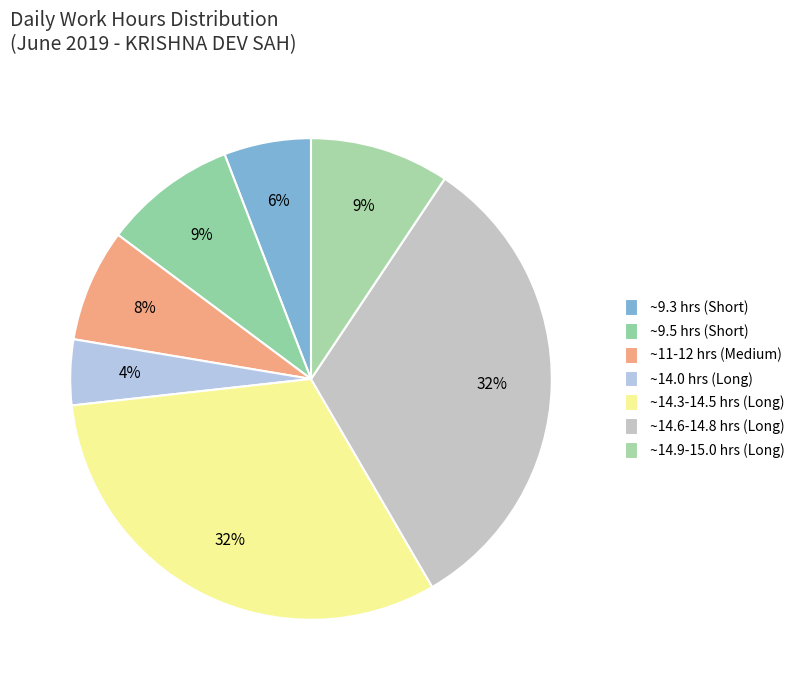

To the nearest percent, what is the difference between the largest and smallest slice percentages?

28%